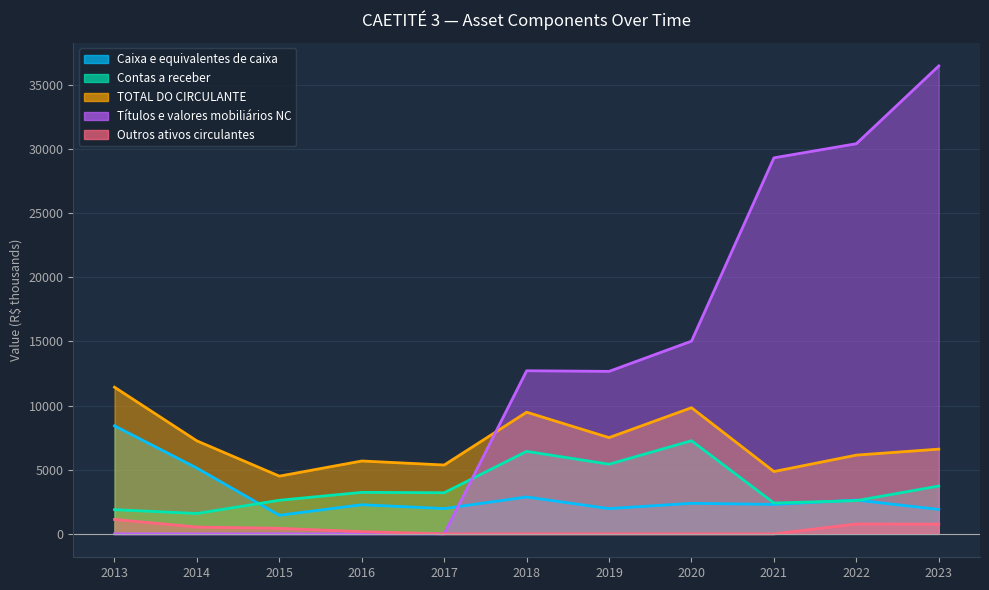

How many values in the Caixa e equivalentes de caixa series are below 2295?

5